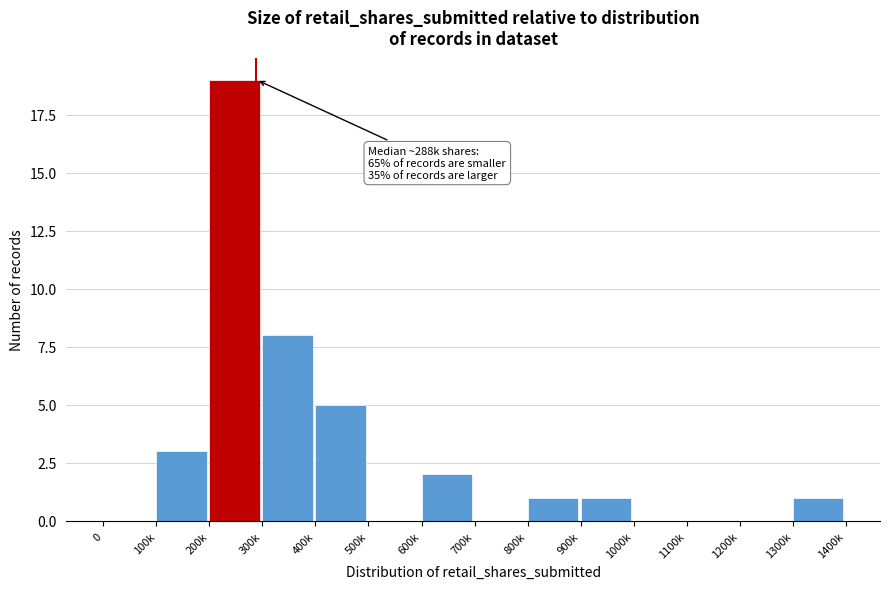

Reading left to right, transcribe all the data shown in this chart.

0=0	100k=3	200k=19	300k=8	400k=5	500k=0	600k=2	700k=0	800k=1	900k=1	1000k=0	1100k=0	1200k=0	1300k=1